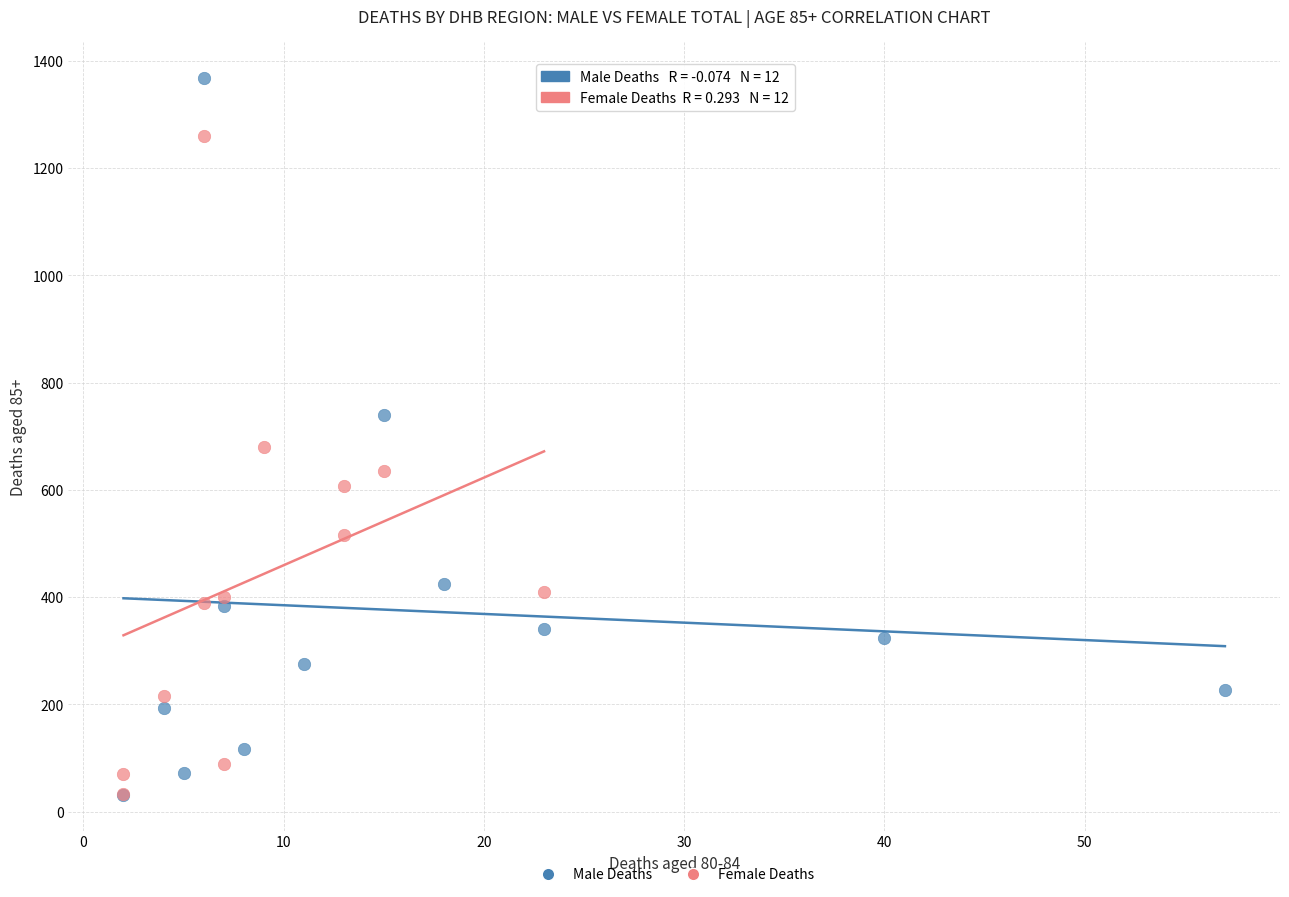

Which series has the largest Y range (max minus min)?

Male Deaths